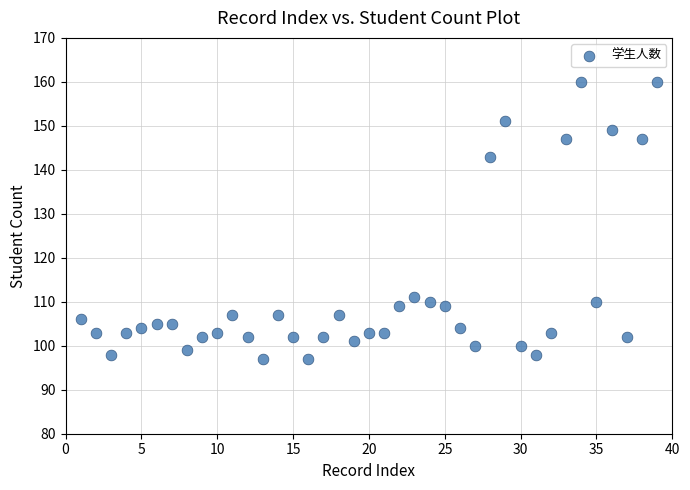

What Y value in the scatter plot is closest to 128?

143